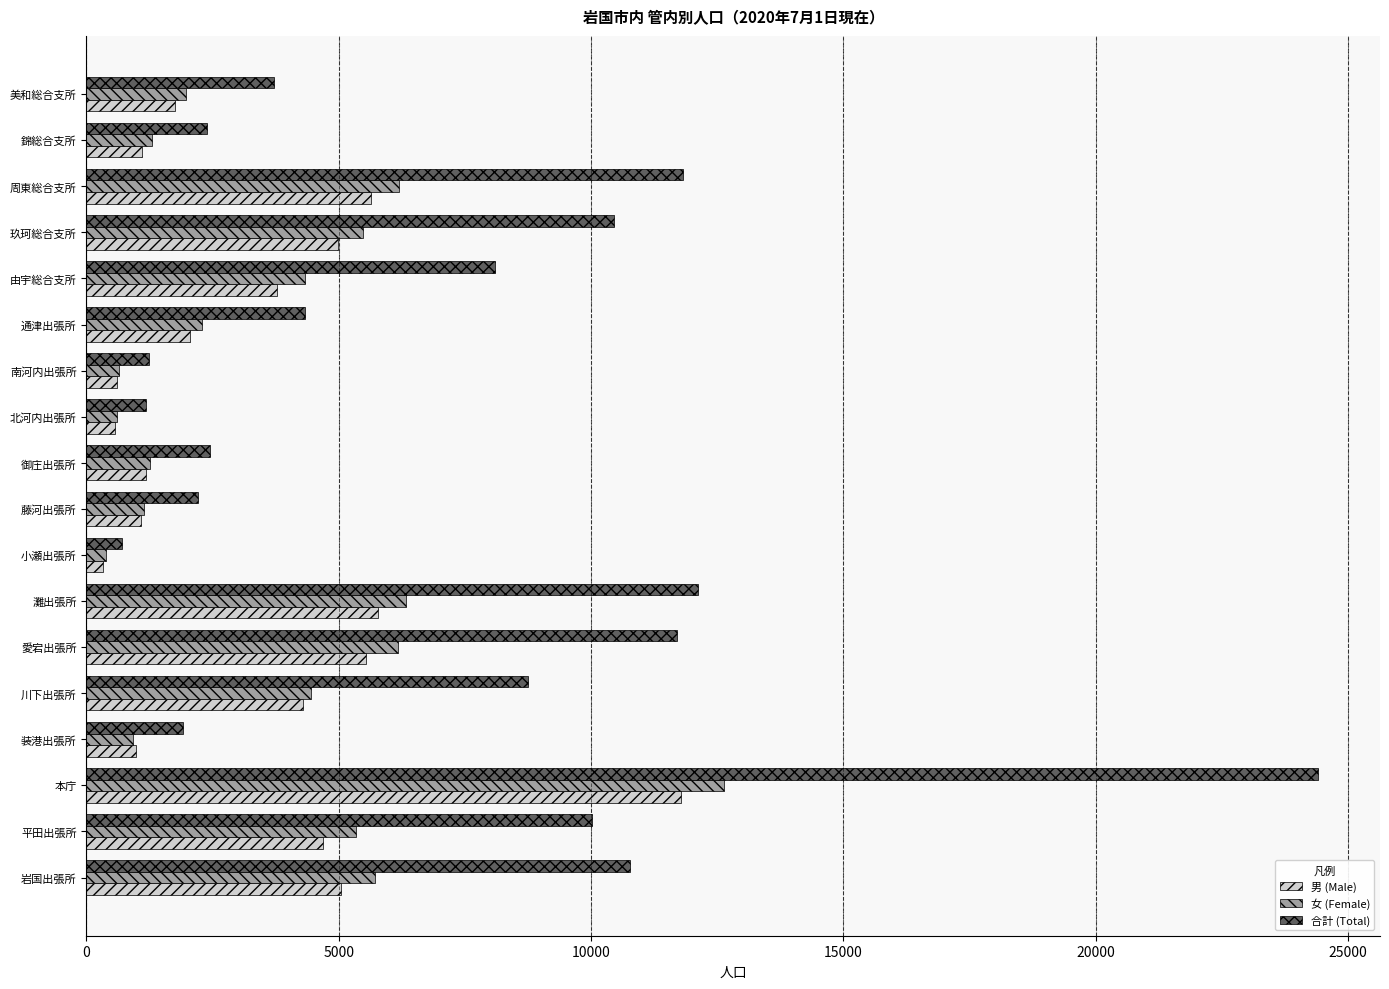

The value of 男 (Male) at 平田出張所 is 4683. True or false?

True